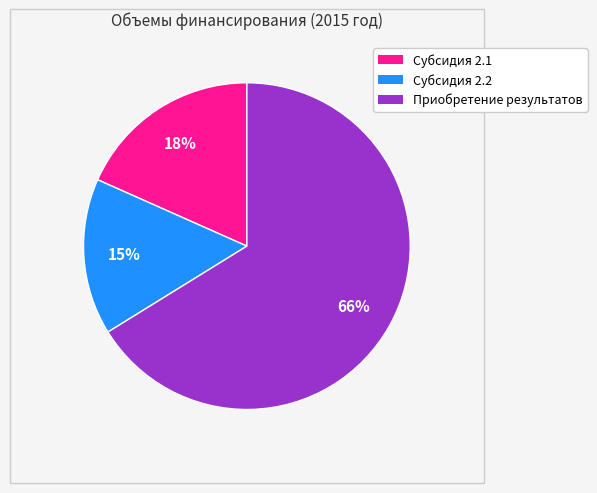

Is there a majority slice in this chart?

Yes